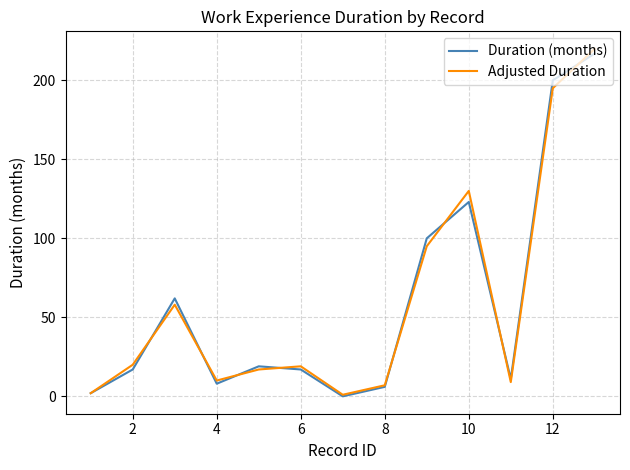

In Adjusted Duration, how many points are lower than both neighbors (excluding endpoints)?

3